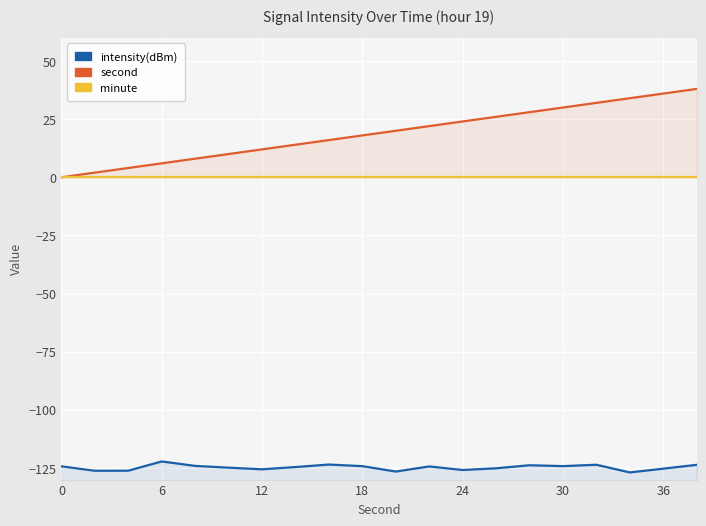

How many interior local peaks does the intensity(dBm) series have?

5